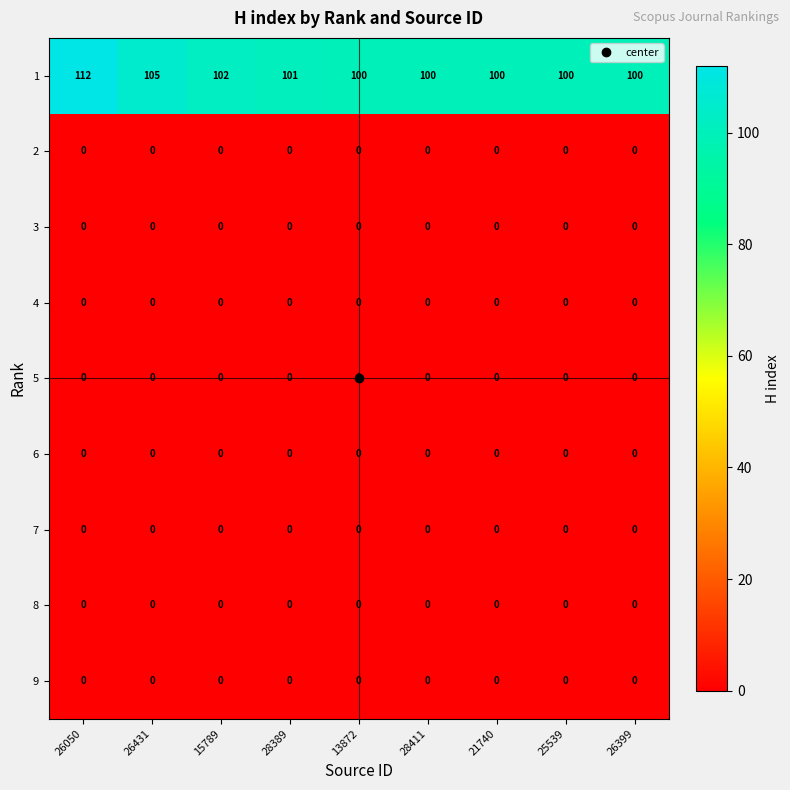

What is the spread (max minus min) of values at 26399?

100